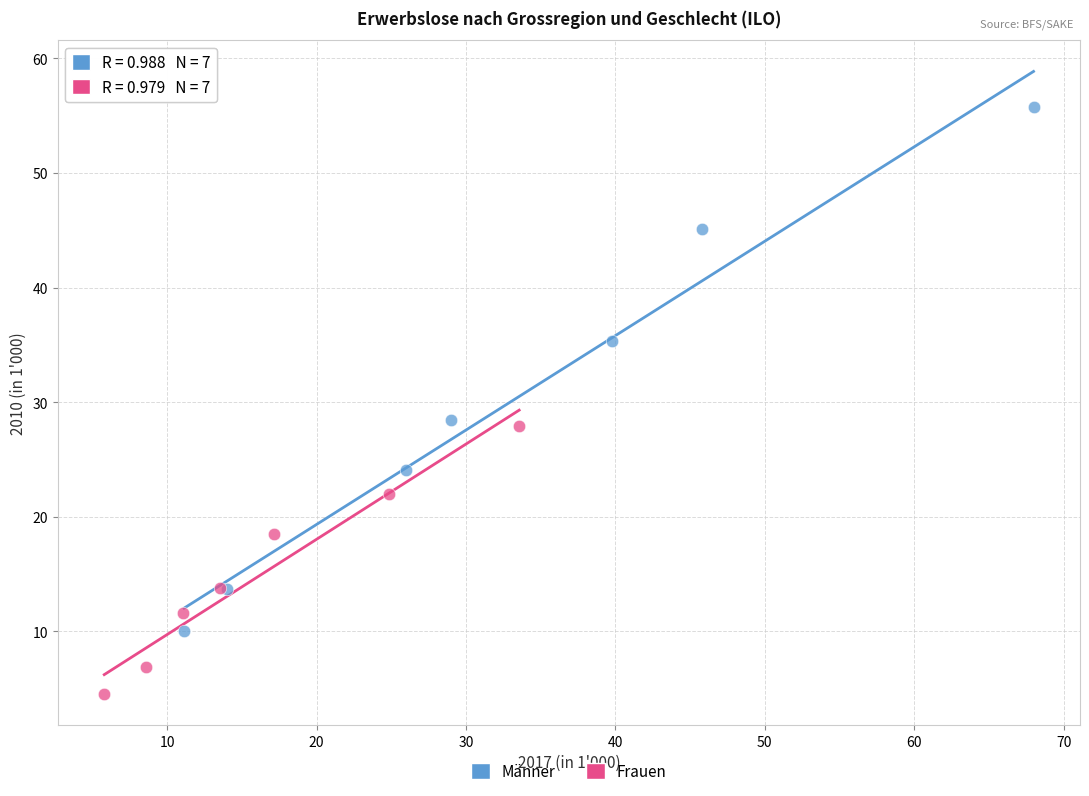

What are all the series names shown in the legend?

Männer, Frauen